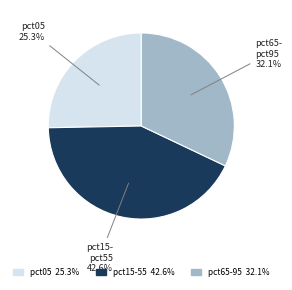

Is there any slice that represents more than half of the pie?

No